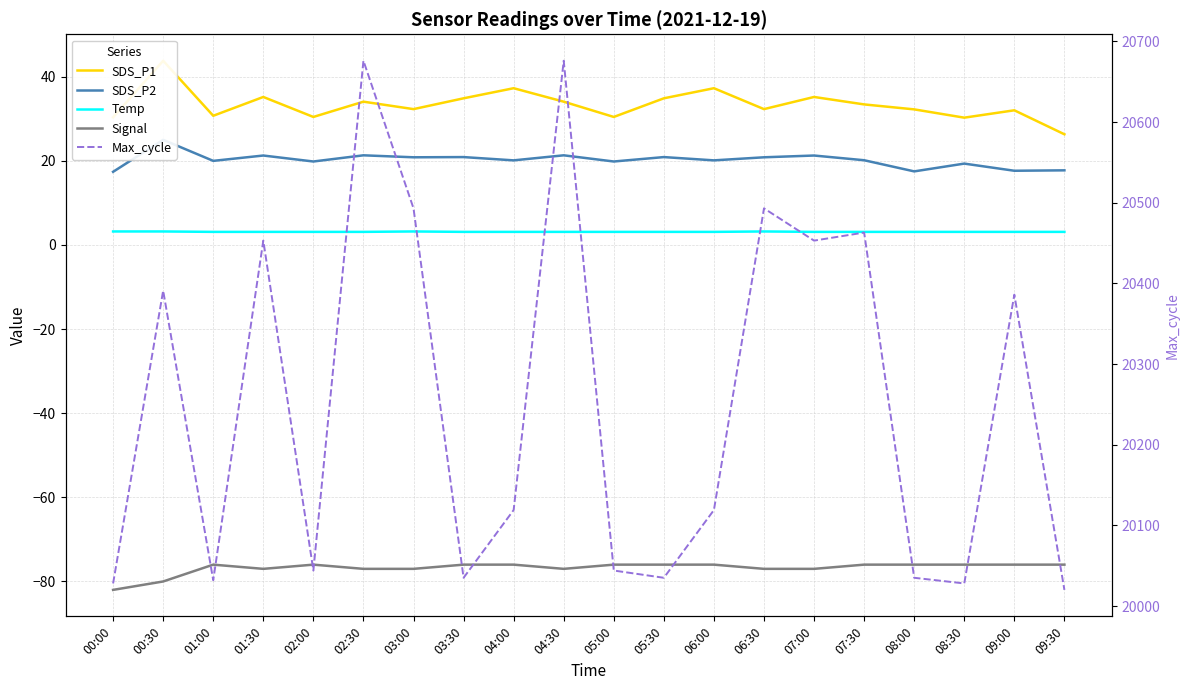

What is the label of the 20th point from the left?

09:30